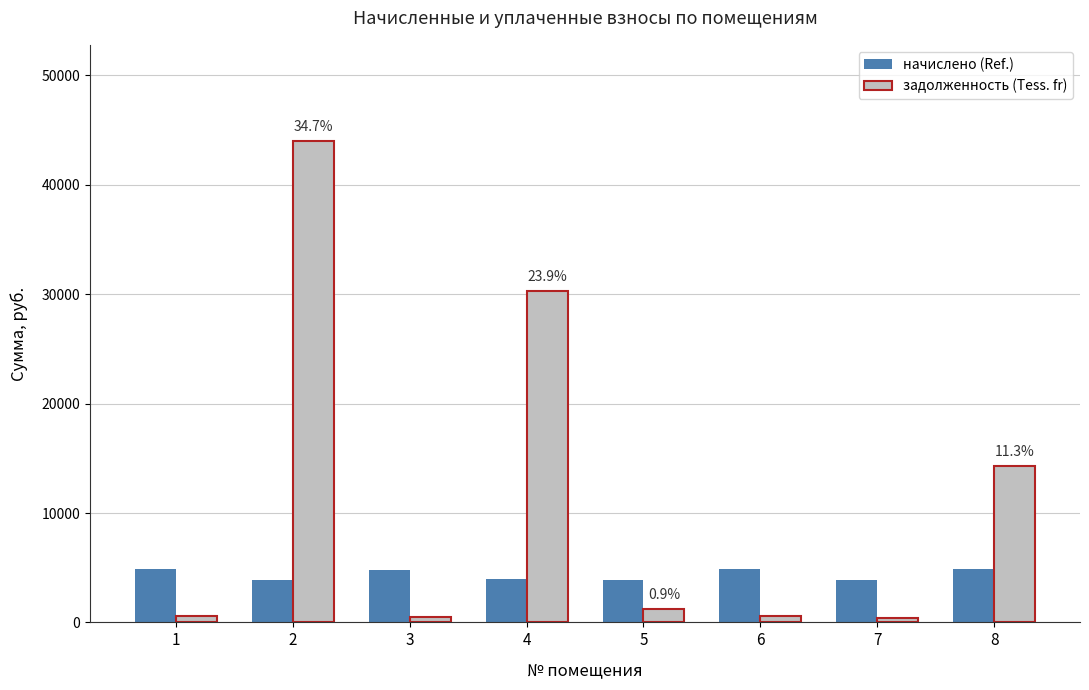

What is the difference between the highest and lowest values at 4?

26328.4